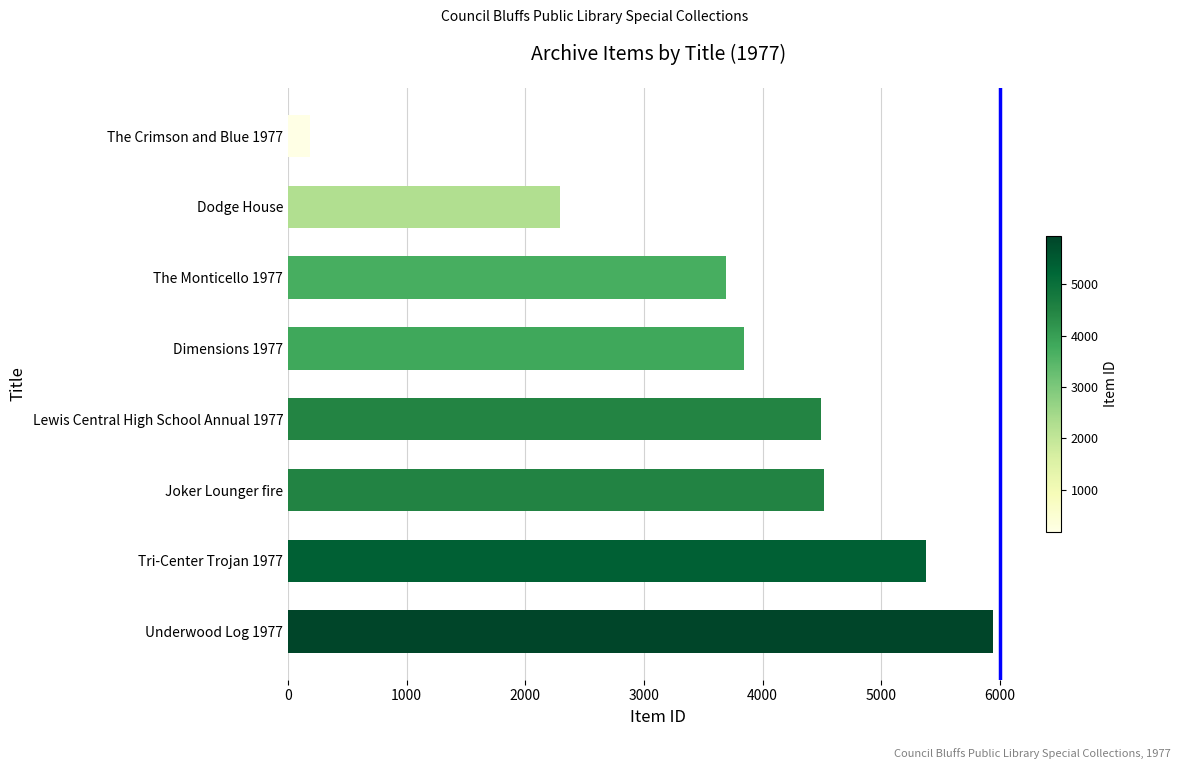

How many values are below 4492?

4